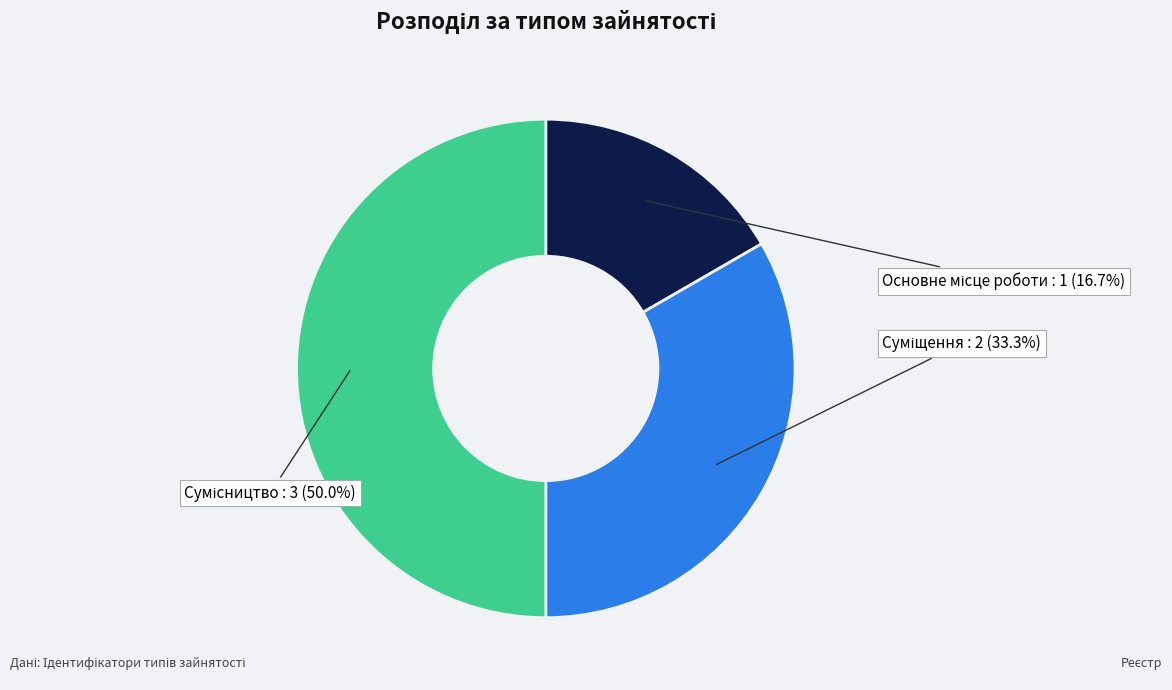

How many slices are in this pie chart?

3